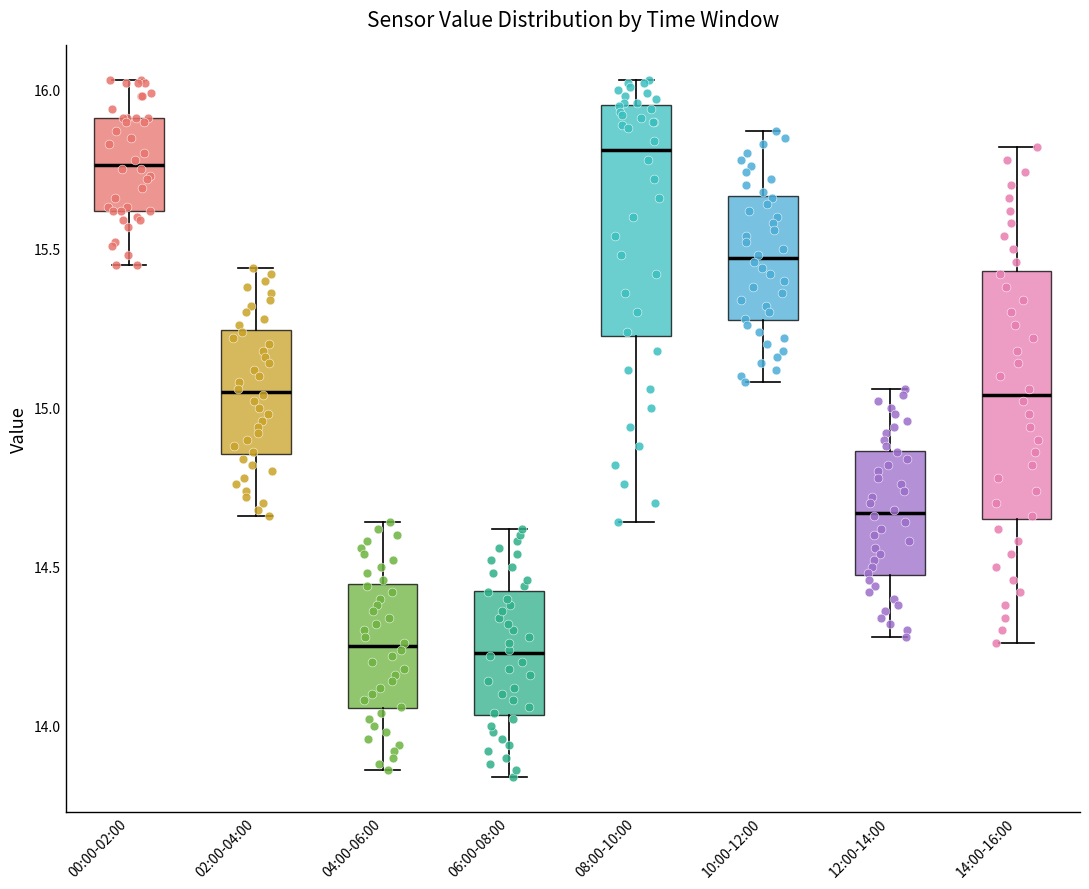

Where does the upper whisker of the box for 06:00-08:00 end on the y-axis? The values are not printed on the chart, so give them approximately, as read against the axis.

14.60